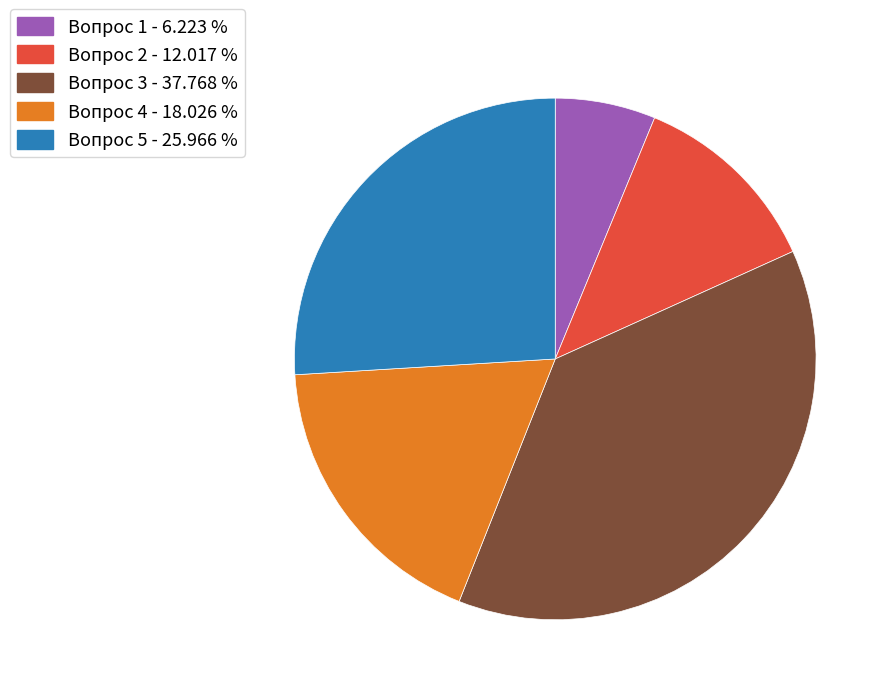

The Вопрос 4 slice represents 9% of the pie. True or false?

False